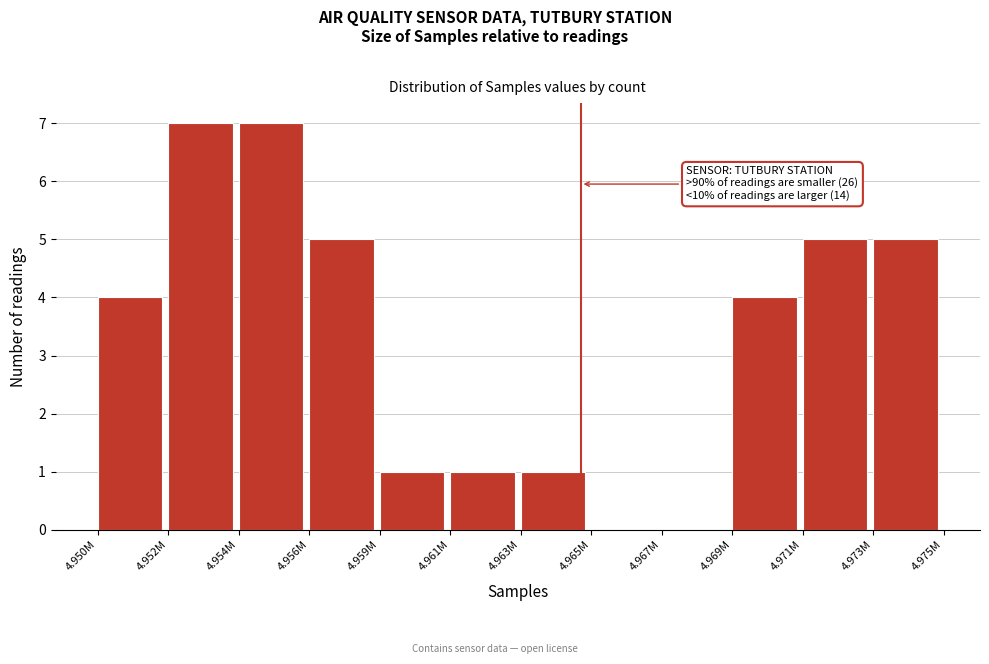

Reading left to right, list all the values displayed in this chart.

4.950M=4	4.952M=7	4.954M=7	4.956M=5	4.959M=1	4.961M=1	4.963M=1	4.965M=0	4.967M=0	4.969M=4	4.971M=5	4.973M=5